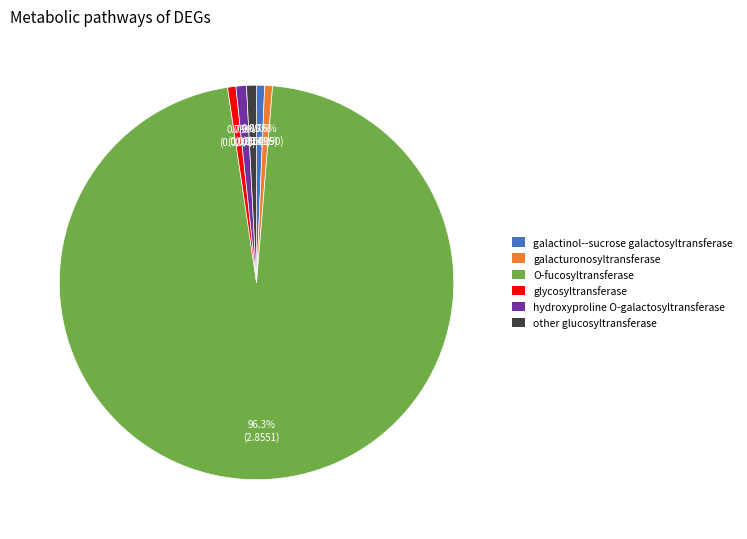

True or false: hydroxyproline O-galactosyltransferase accounts for 13% of the total.

False